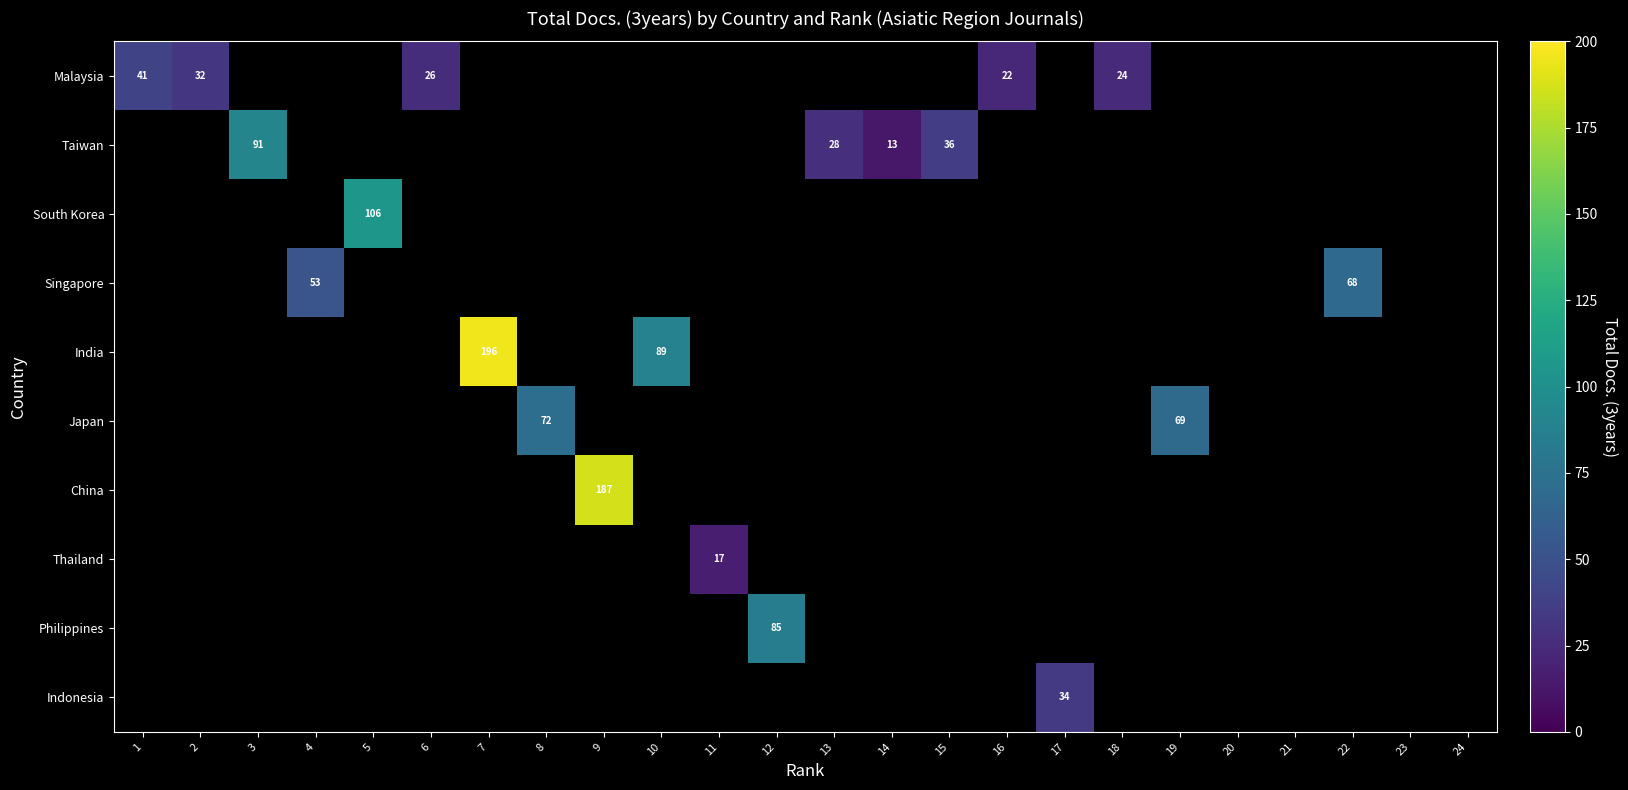

At which category does the chart reach its minimum across all series?

14